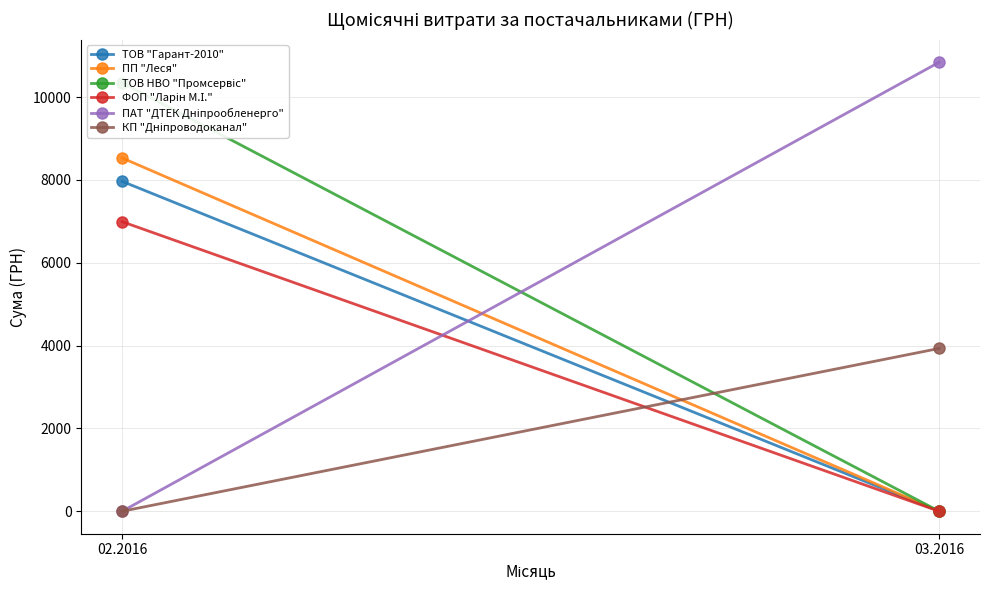

How many lines are shown in the chart?

6